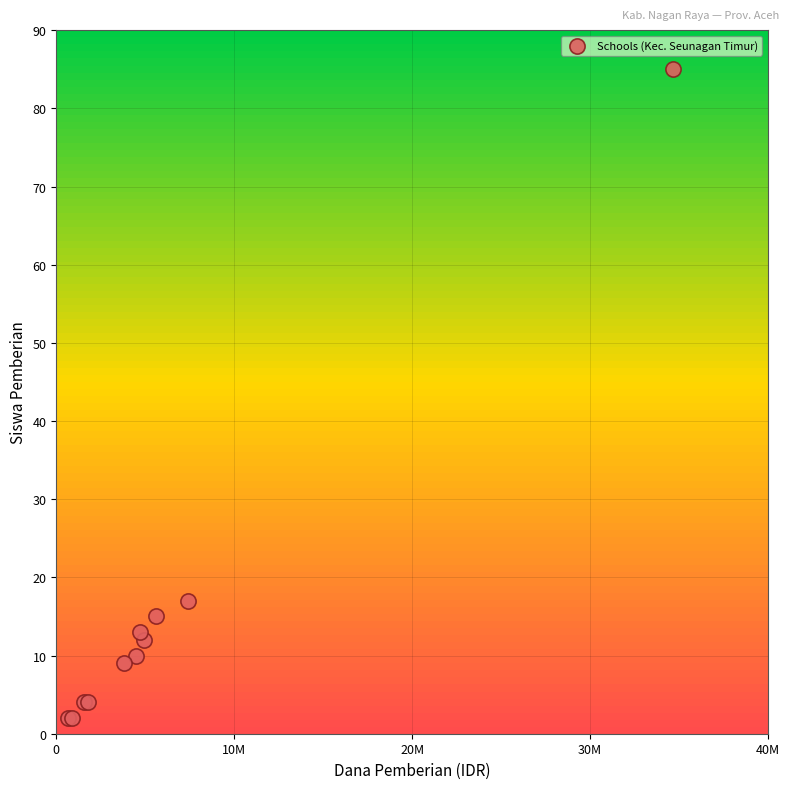

What Y value in the scatter plot is closest to 43?

17